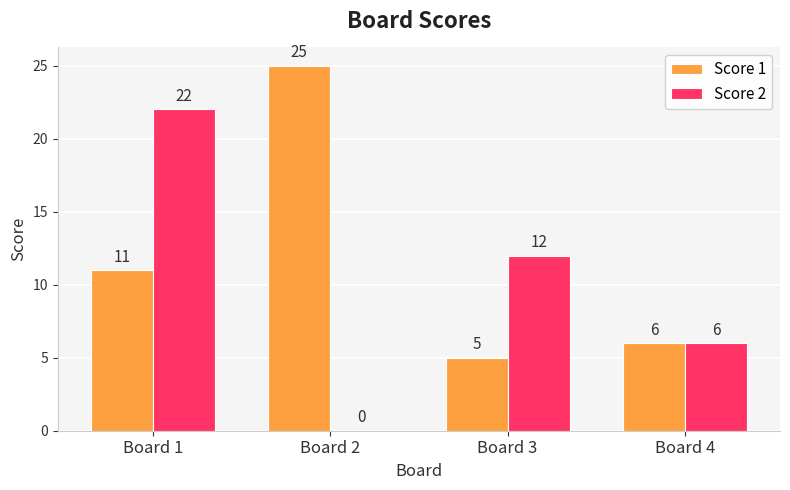

What are all the series names shown in the legend?

Score 1, Score 2